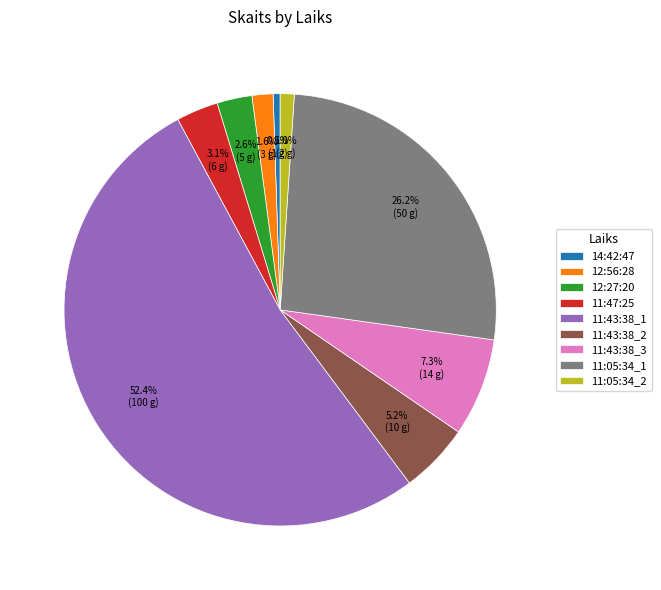

To the nearest percent, what is the difference between the 12:56:28 and 14:42:47 slice percentages?

1%